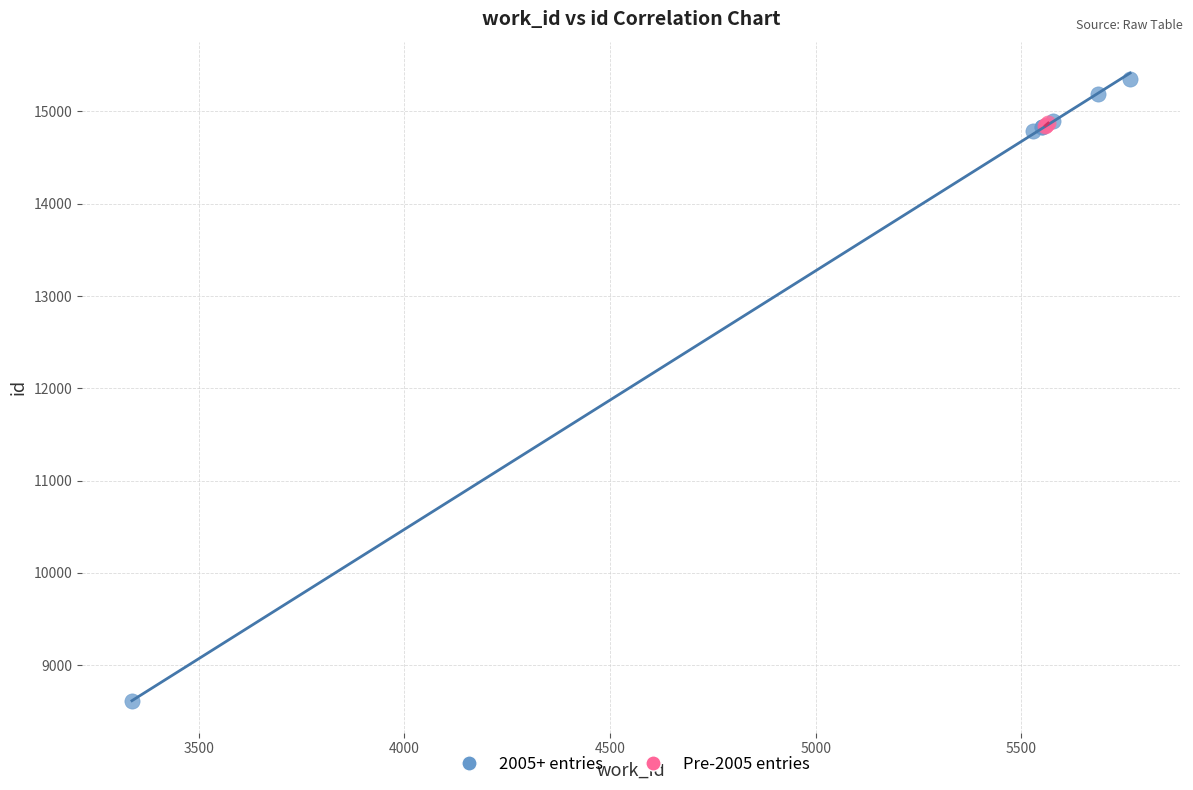

Which series has the largest Y range (max minus min)?

2005+ entries